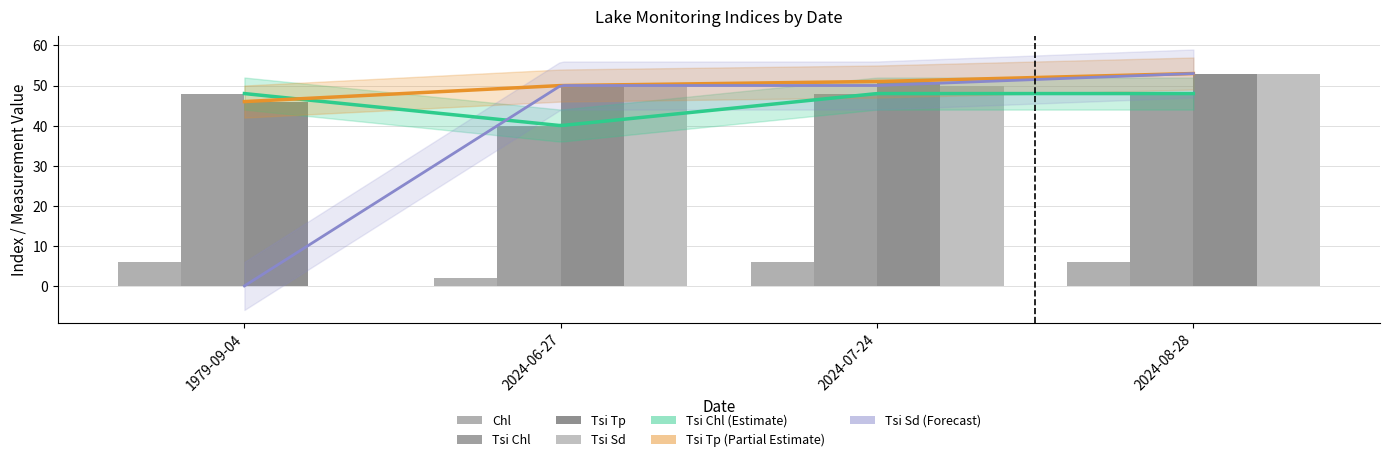

How many values in the Tsi Sd series are below 50?

1